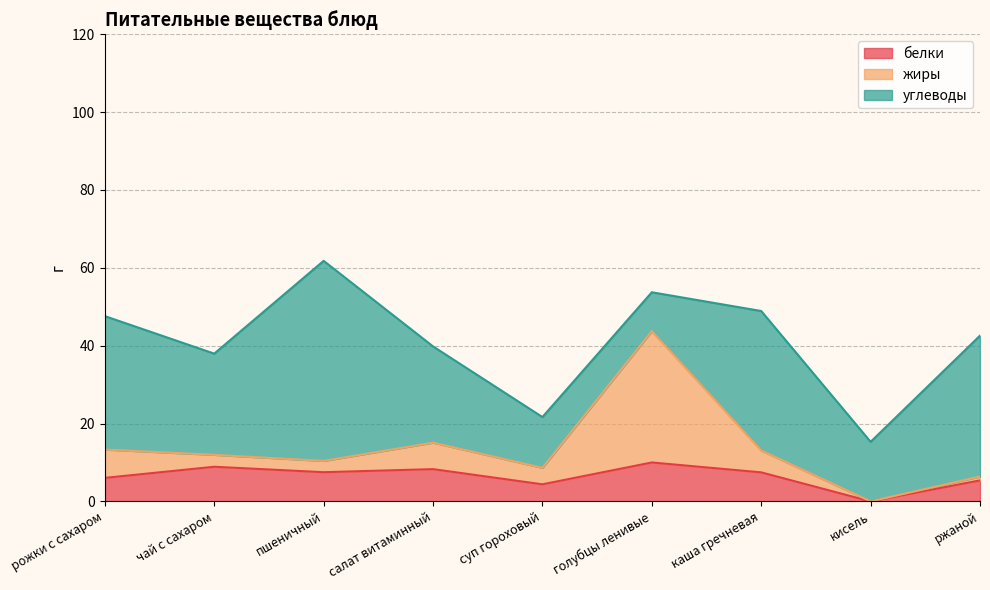

Where is the first local maximum for белки?

чай с сахаром